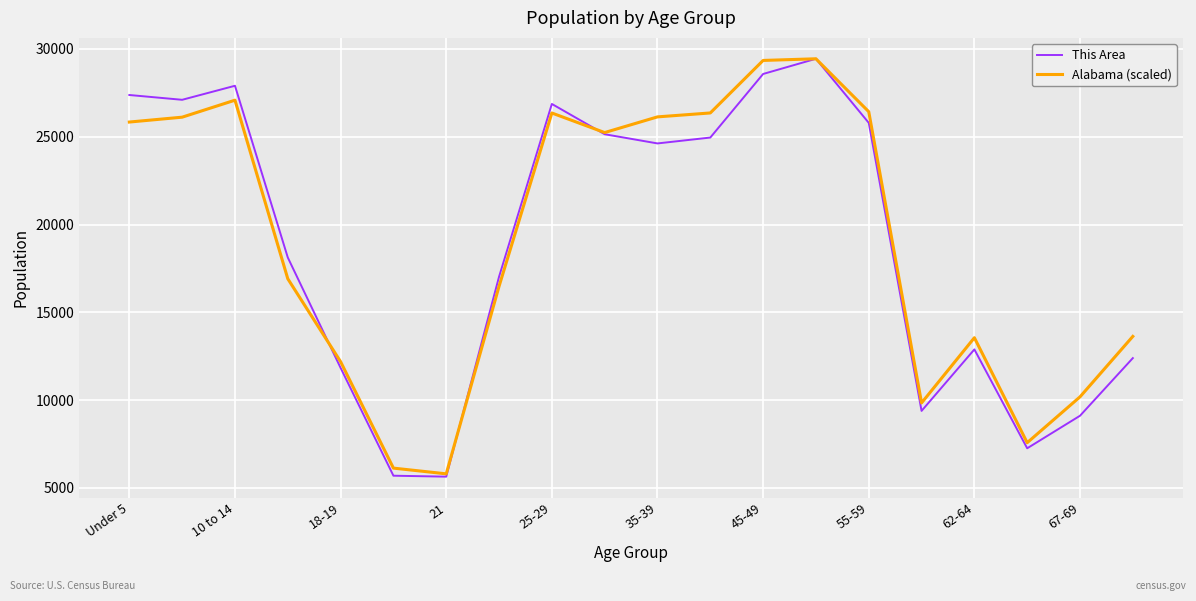

What is the highest value of the This Area series?

29441.0